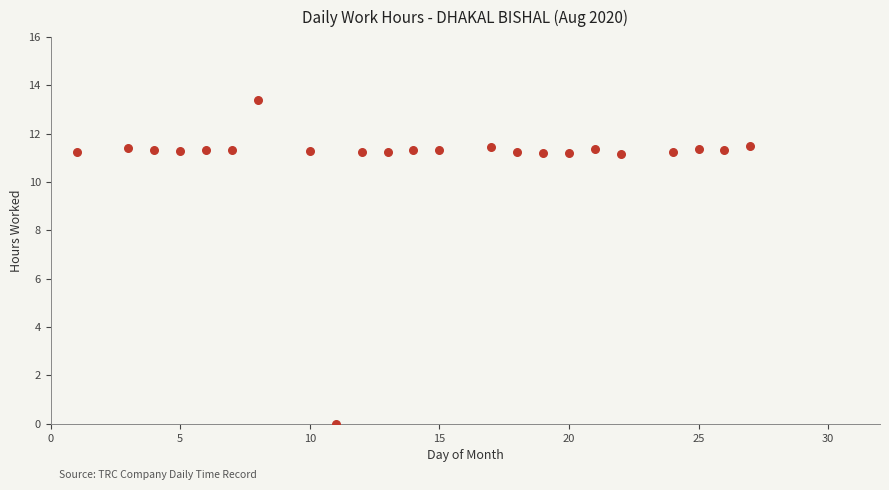

What is the range of Y values (max minus min)?

13.4